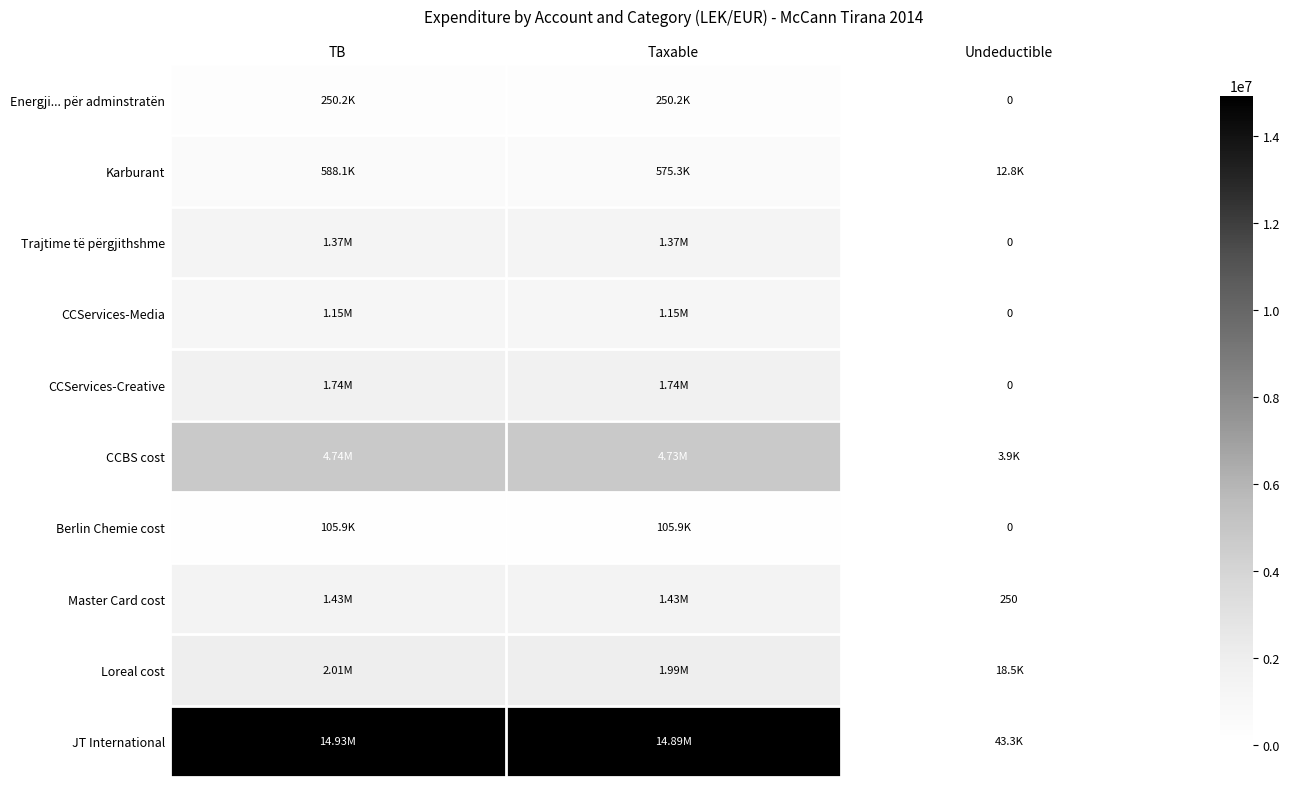

What is the total value across all series at Taxable?

28226309.8